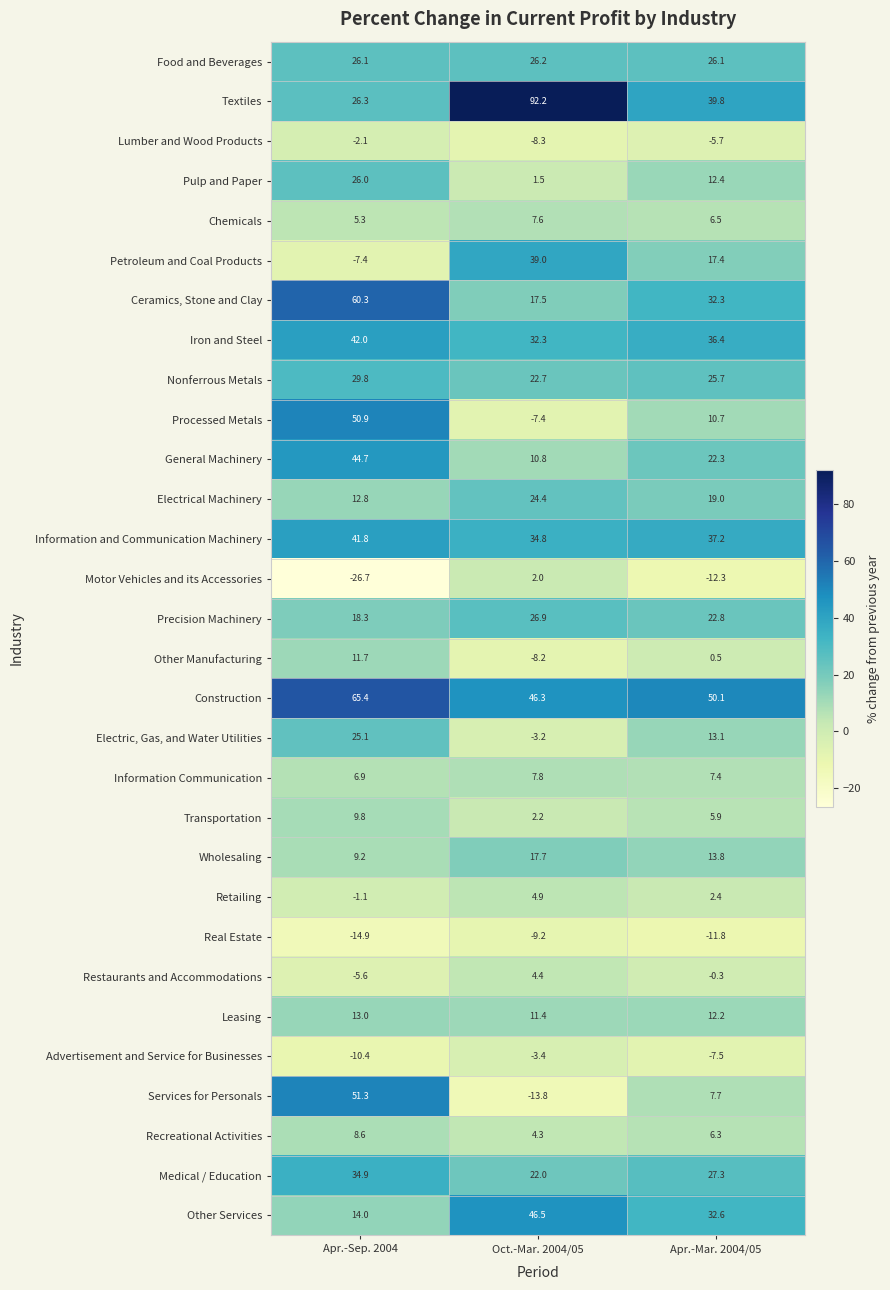

True or false: Advertisement and Service for Businesses has a value of -10.4 at Apr.-Sep. 2004.

True